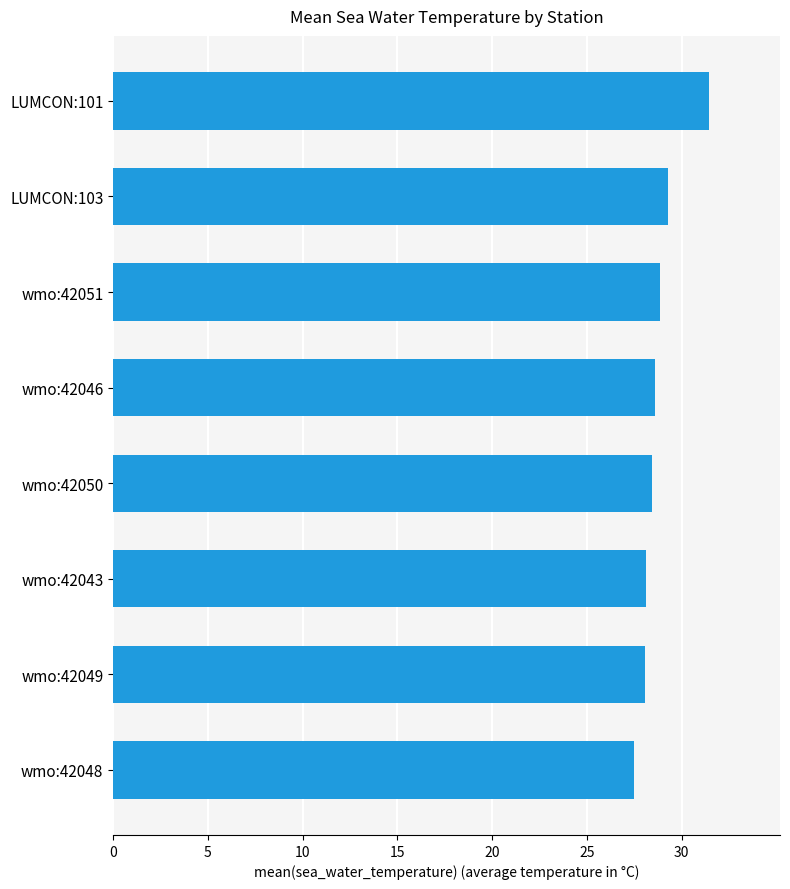

True or false: the data shows 13.6 at wmo:42051.

False